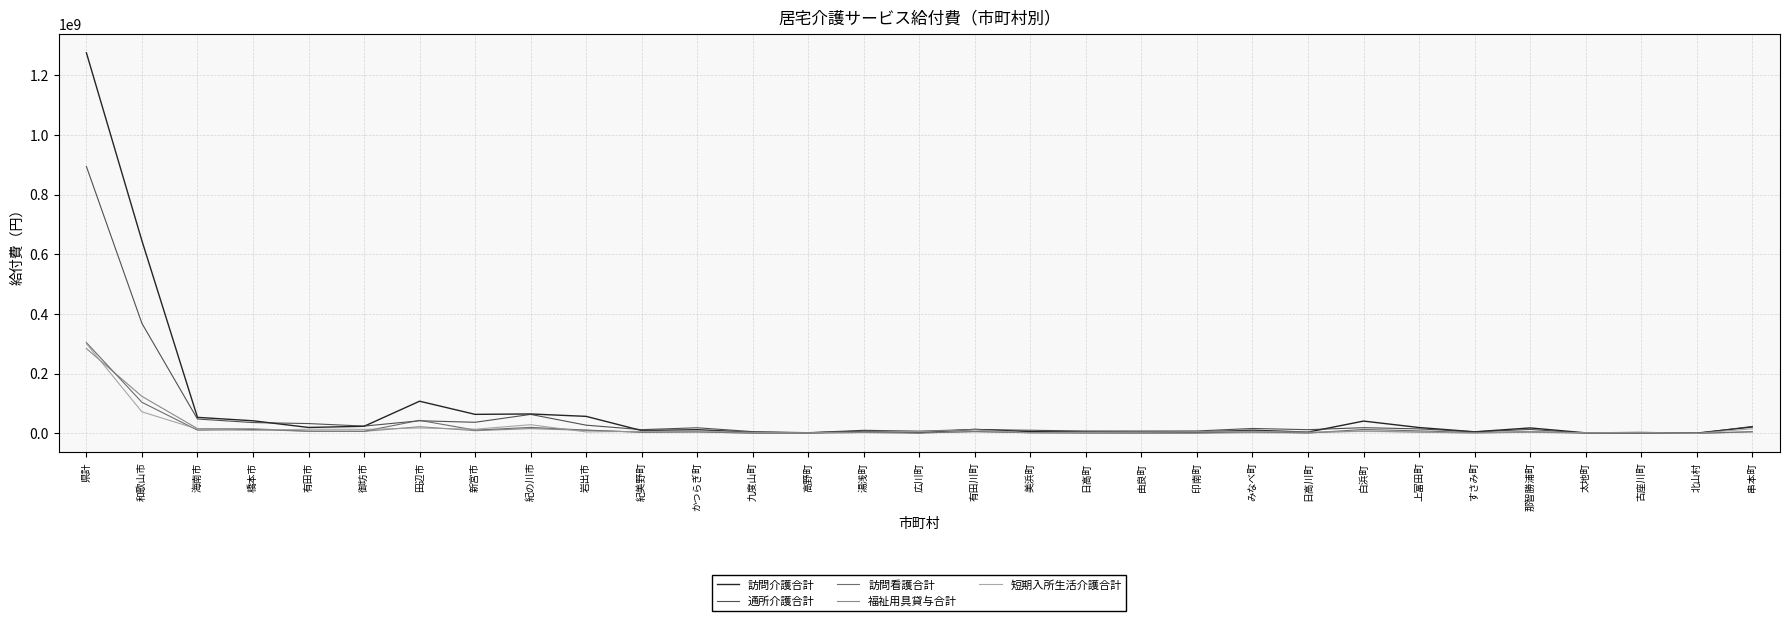

True or false: 訪問介護合計 has more than 2 interior local peaks.

True